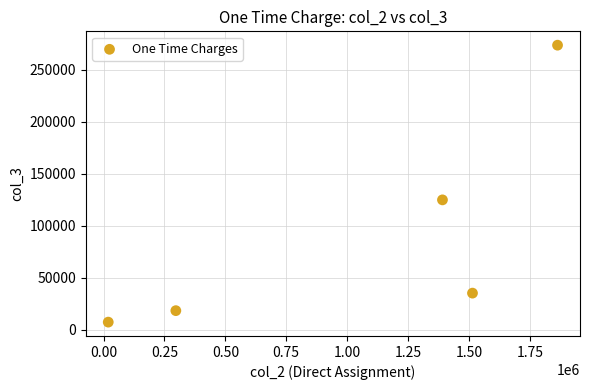

What Y value in the scatter plot is closest to 140403?

124827.0